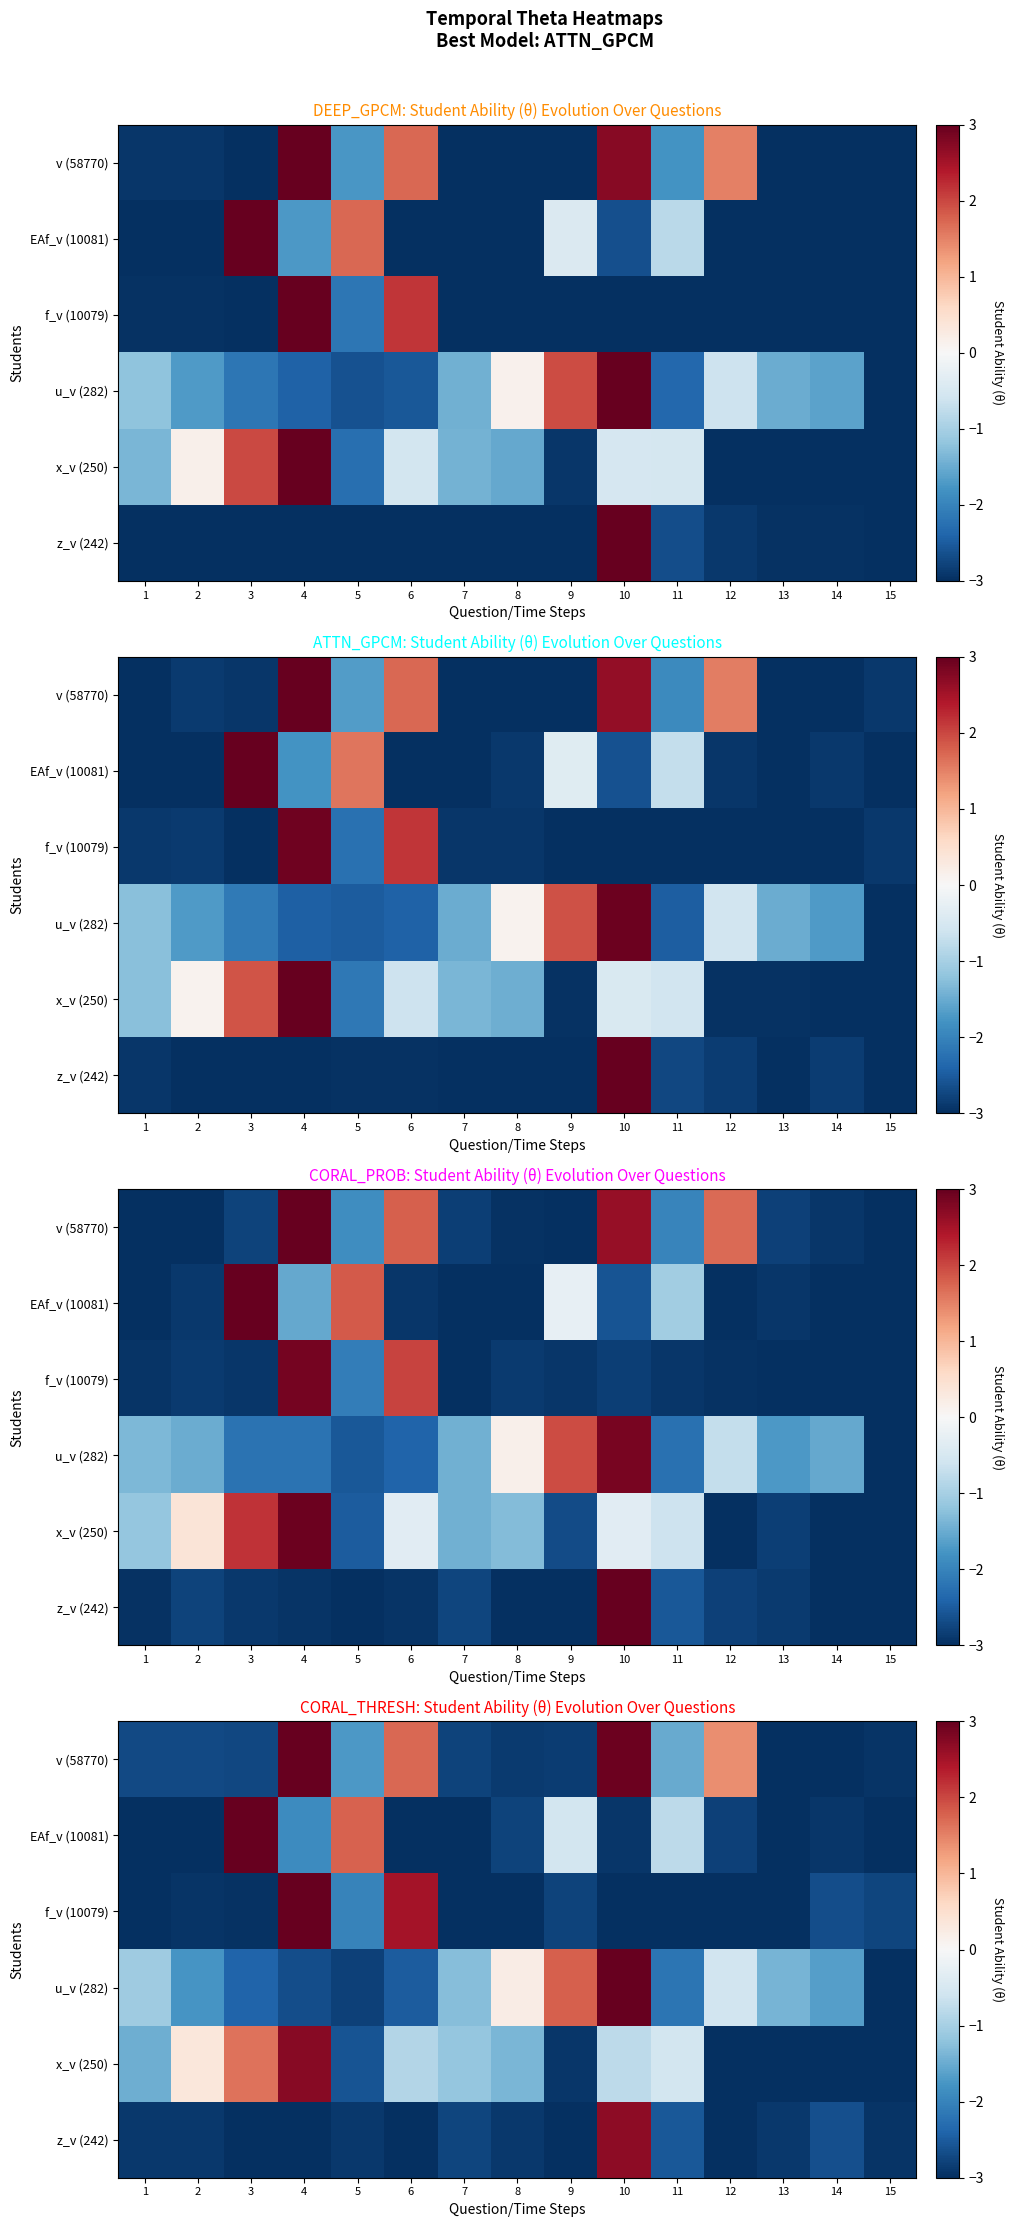

Rank the categories by f_v (10079) value from lowest to highest.

1, 8, 10, 11, 12, 13, 7, 3, 2, 9, 15, 14, 5, 6, 4